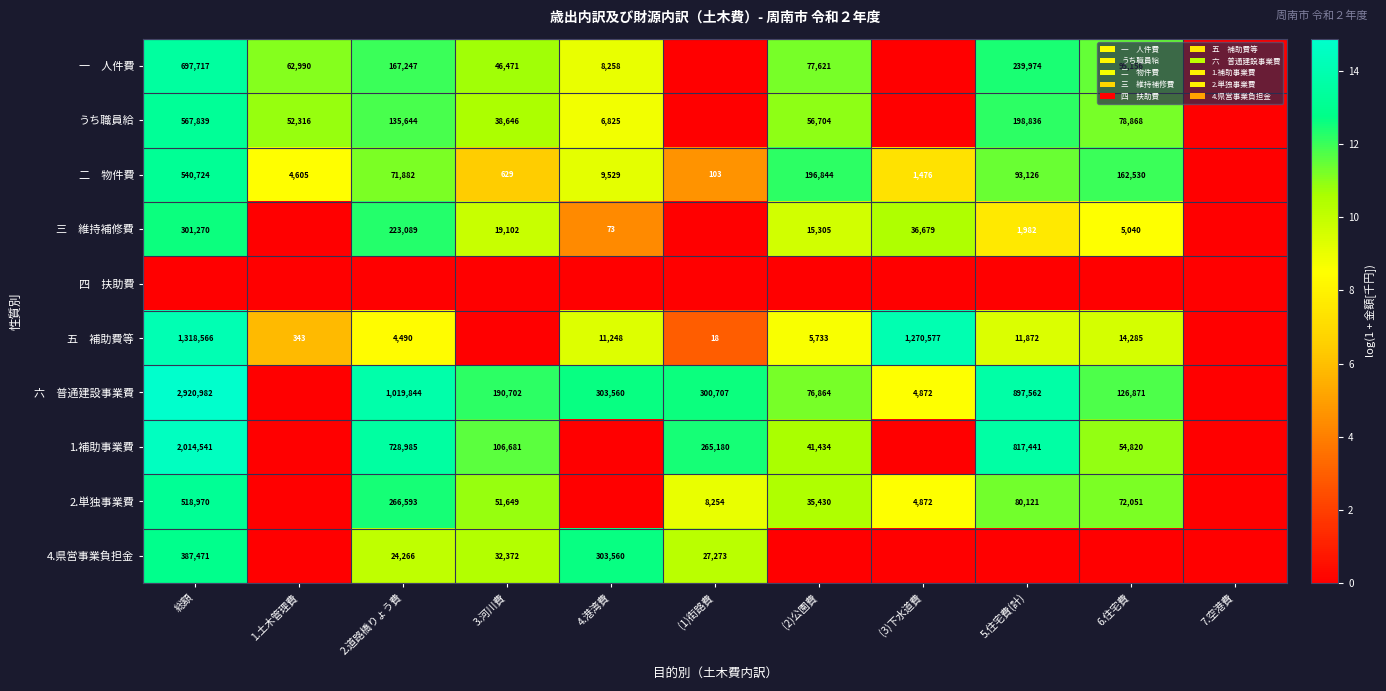

True or false: 2.単独事業費 has a value of 166052 at 2.道路橋りょう費.

False